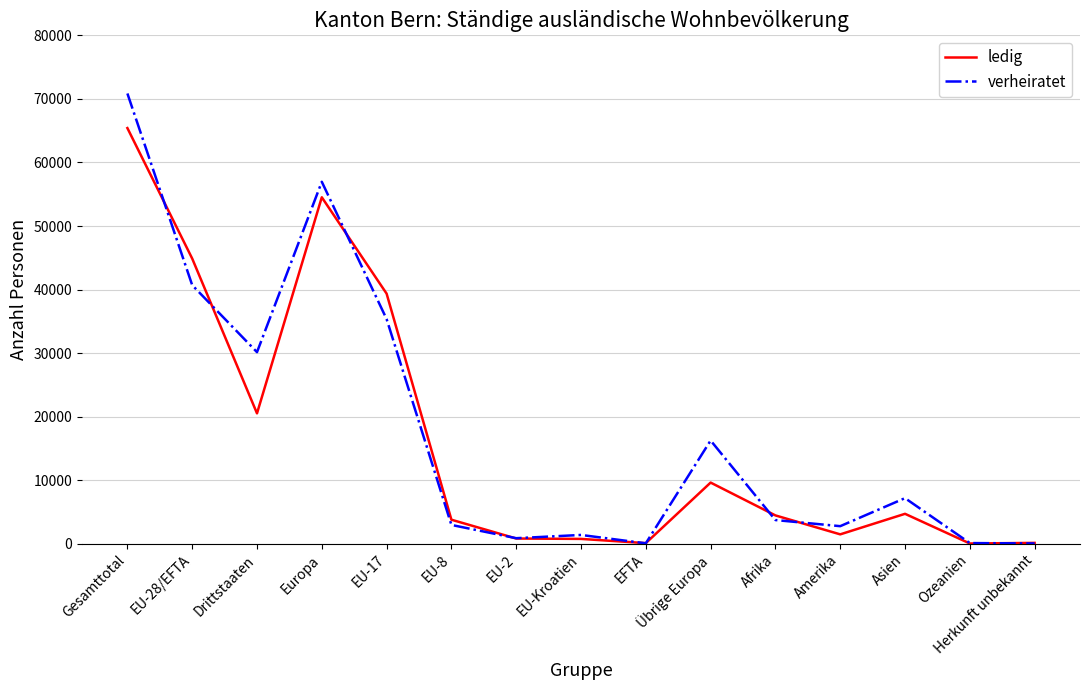

How many distinct data groups are displayed?

2